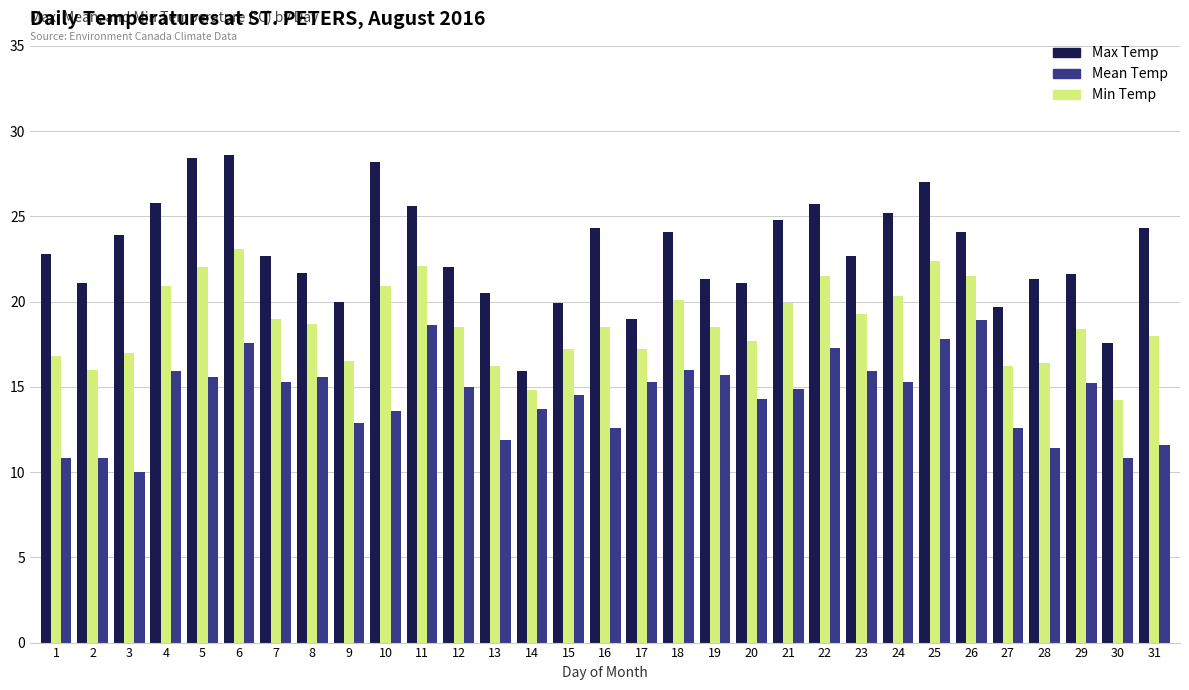

Does the chart contain stacked bars?

No